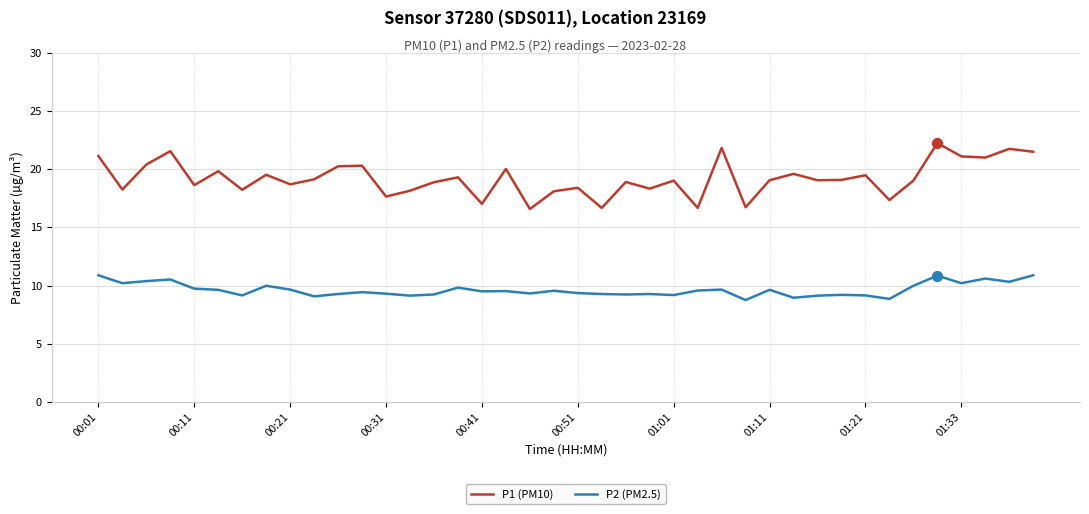

What are all the series names shown in the legend?

P1 (PM10), P2 (PM2.5)